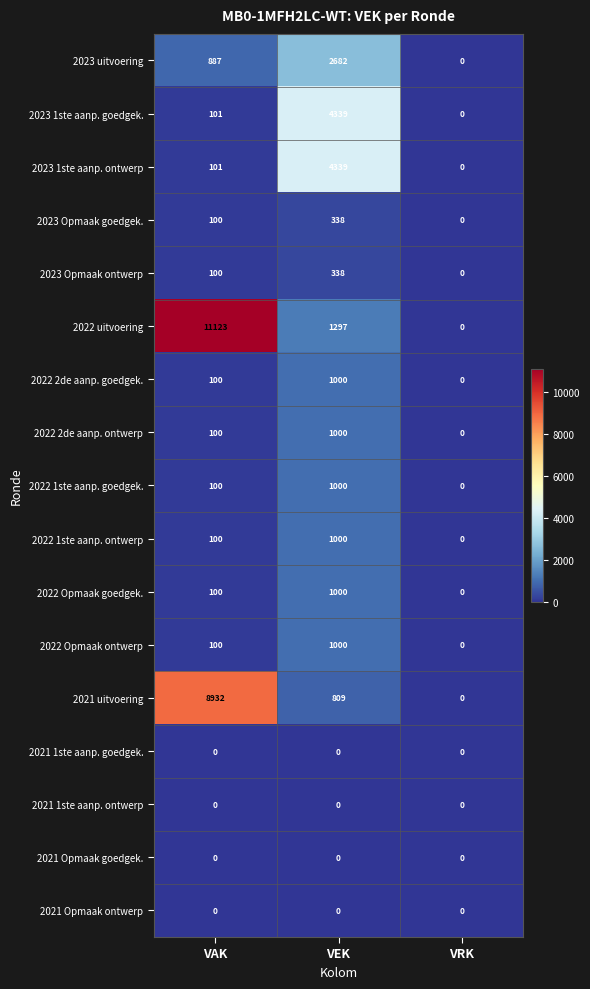

What is the difference between the 2022 1ste aanp. goedgek. values at VRK and VAK?

100